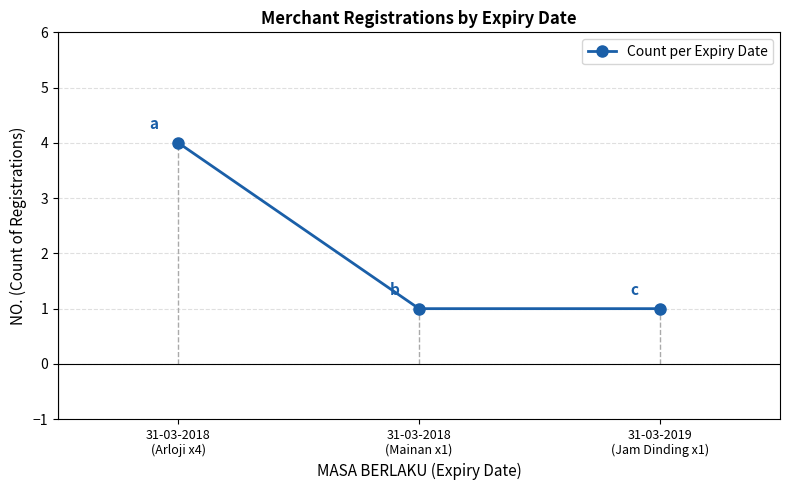

Reading left to right, list all the values displayed in this chart.

31-03-2018
(Arloji x4)=4	31-03-2018
(Mainan x1)=1	31-03-2019
(Jam Dinding x1)=1